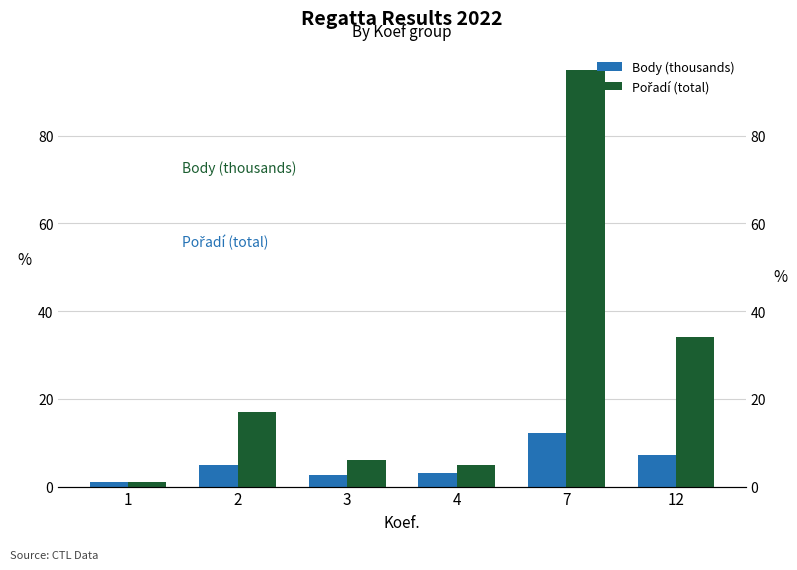

List the series in order of their peak value, highest first.

Pořadí (total), Body (thousands)